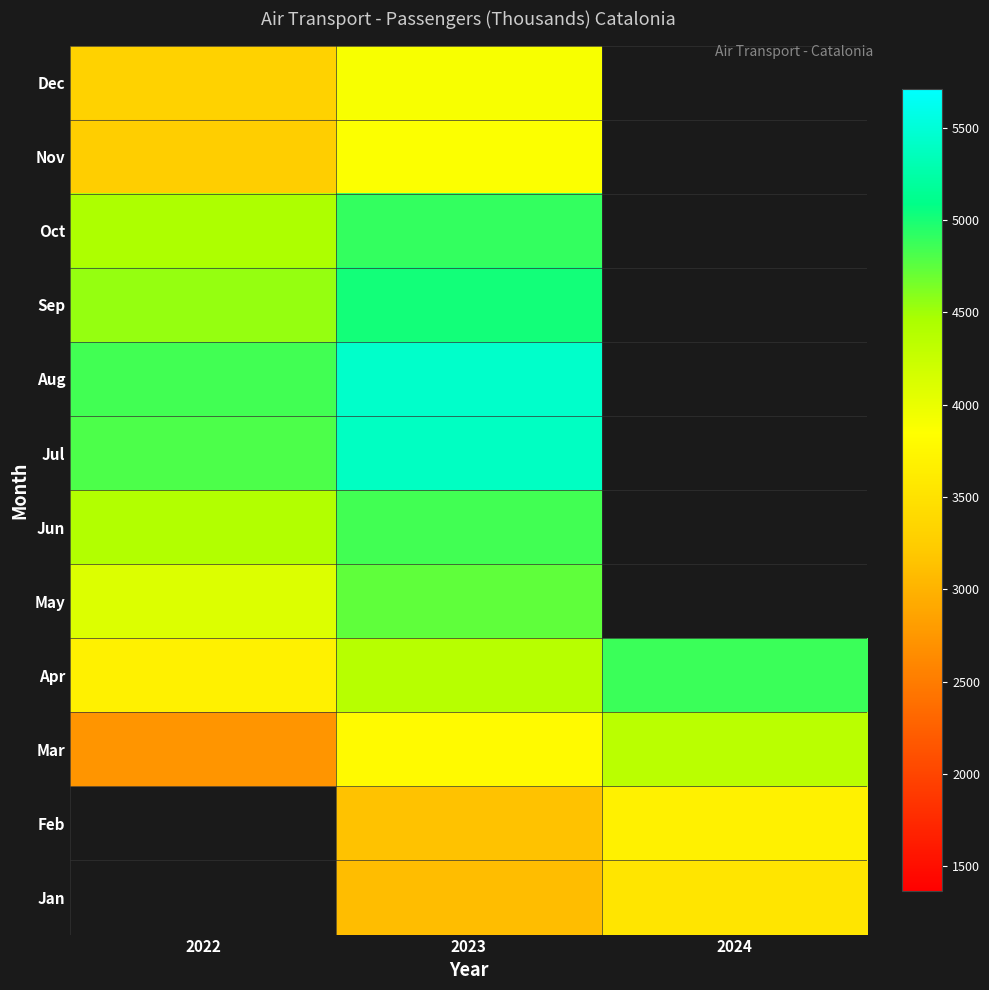

The Feb series shows 2077.9 at 2024. True or false?

False